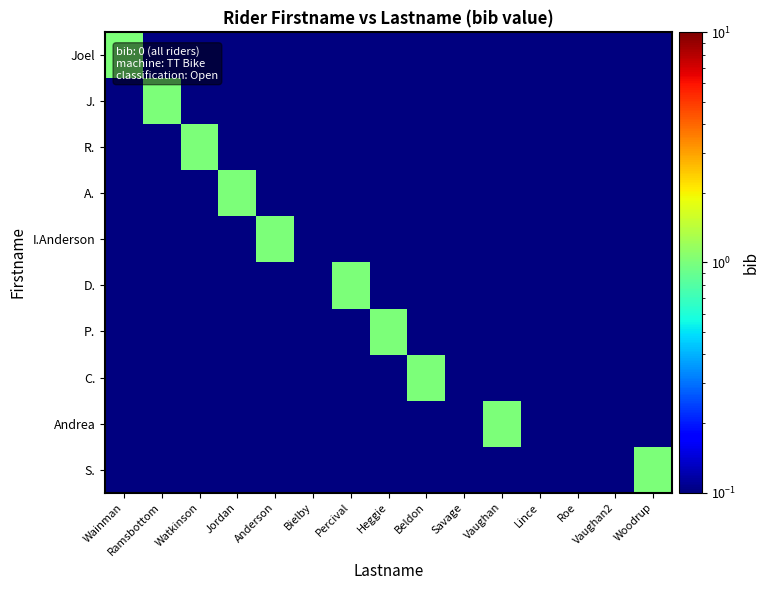

What is the spread (max minus min) of values at Percival?

1.0